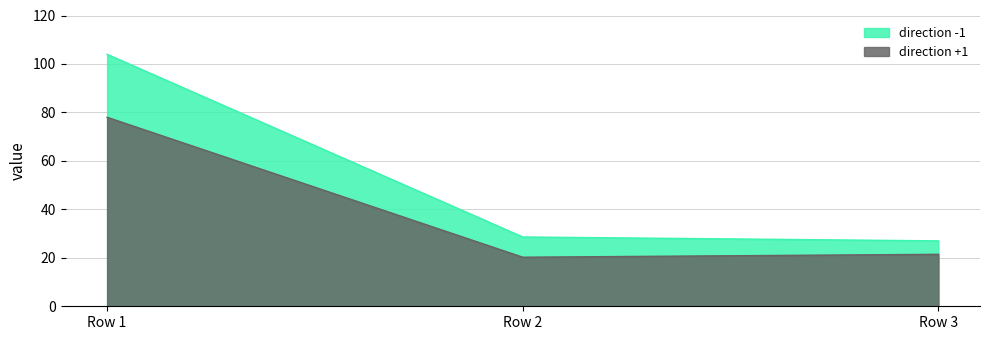

What is the highest value of the direction +1 series?

78.0